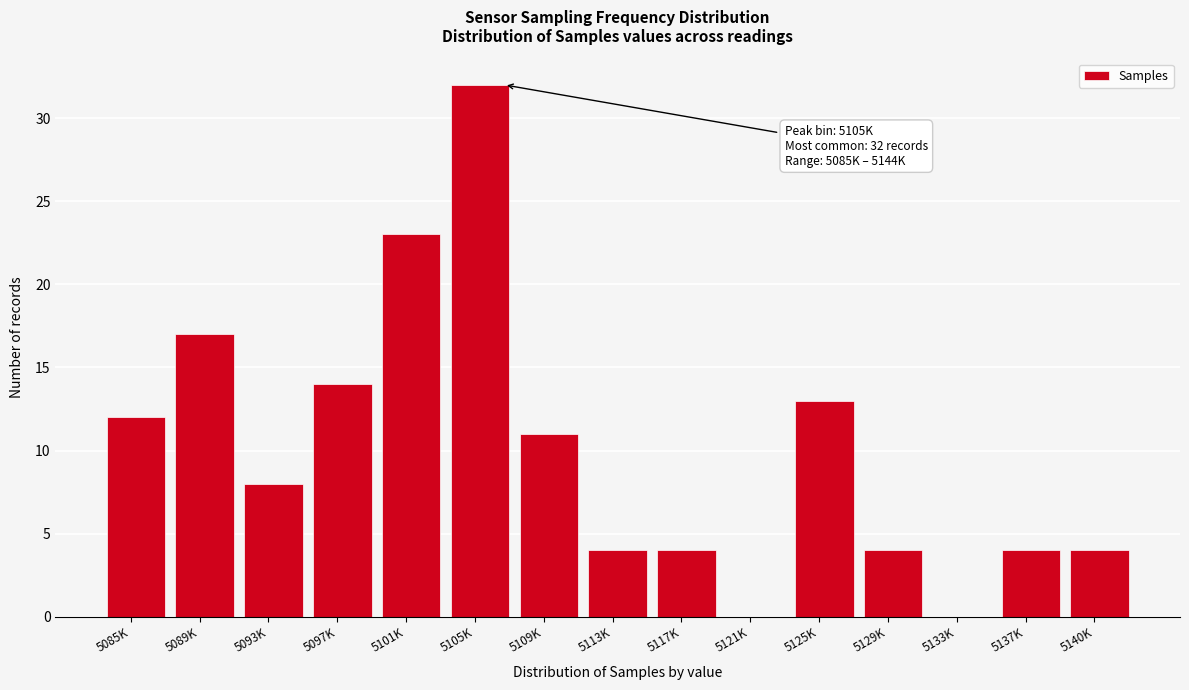

Reading right to left, what are all the values shown in this chart?

5140K=4	5137K=4	5133K=0	5129K=4	5125K=13	5121K=0	5117K=4	5113K=4	5109K=11	5105K=32	5101K=23	5097K=14	5093K=8	5089K=17	5085K=12